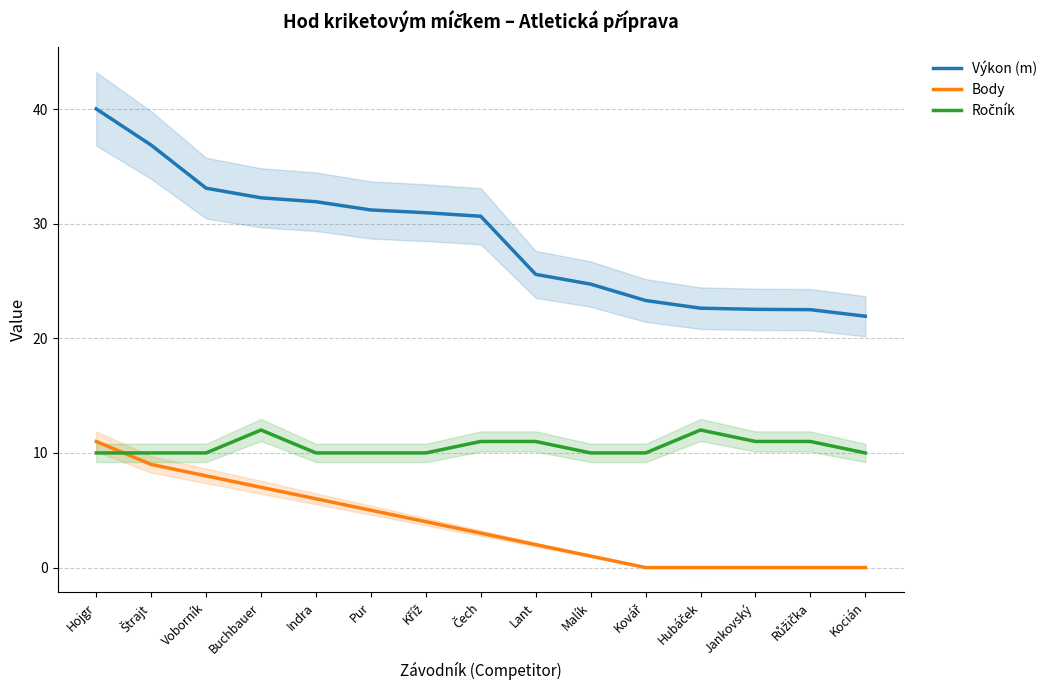

List the series in order of their peak value, lowest first.

Body, Ročník, Výkon (m)